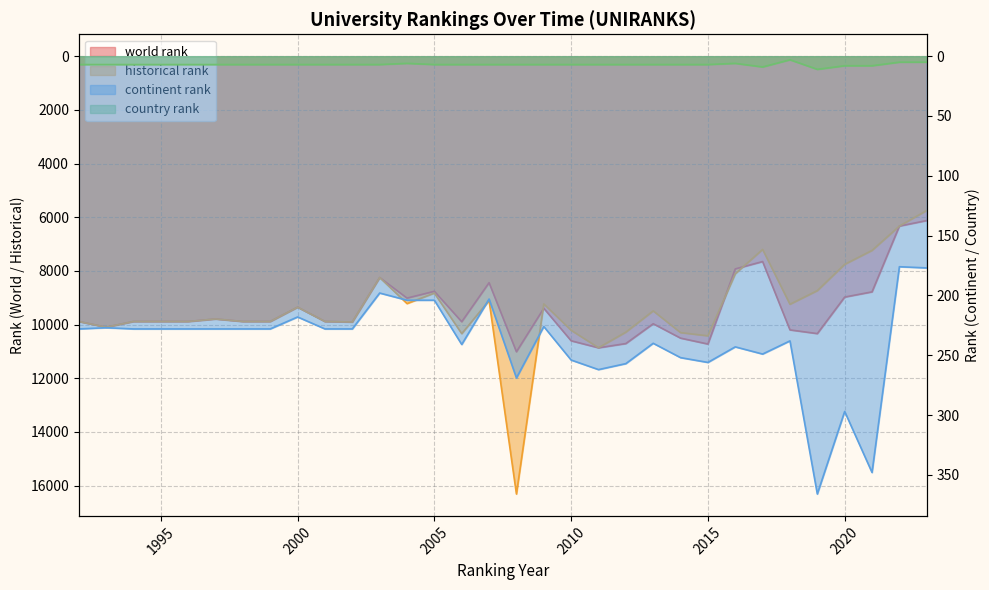

Where is the first local minimum for historical rank?

1997